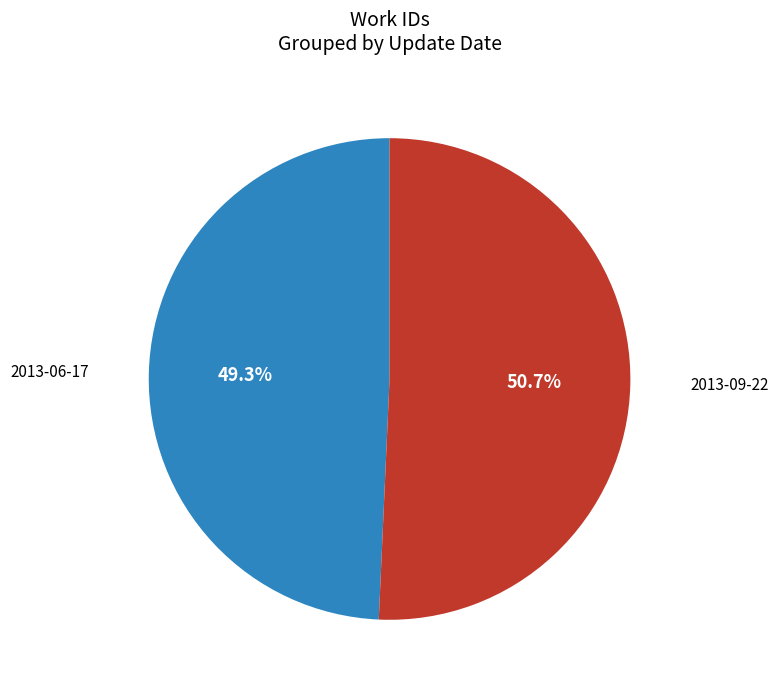

Is there any slice that represents more than half of the pie?

Yes